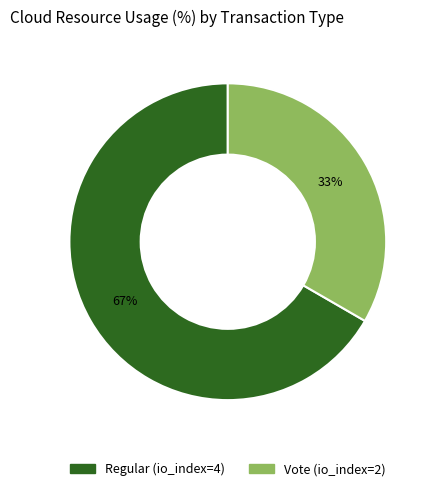

Does any single category account for the majority?

Yes